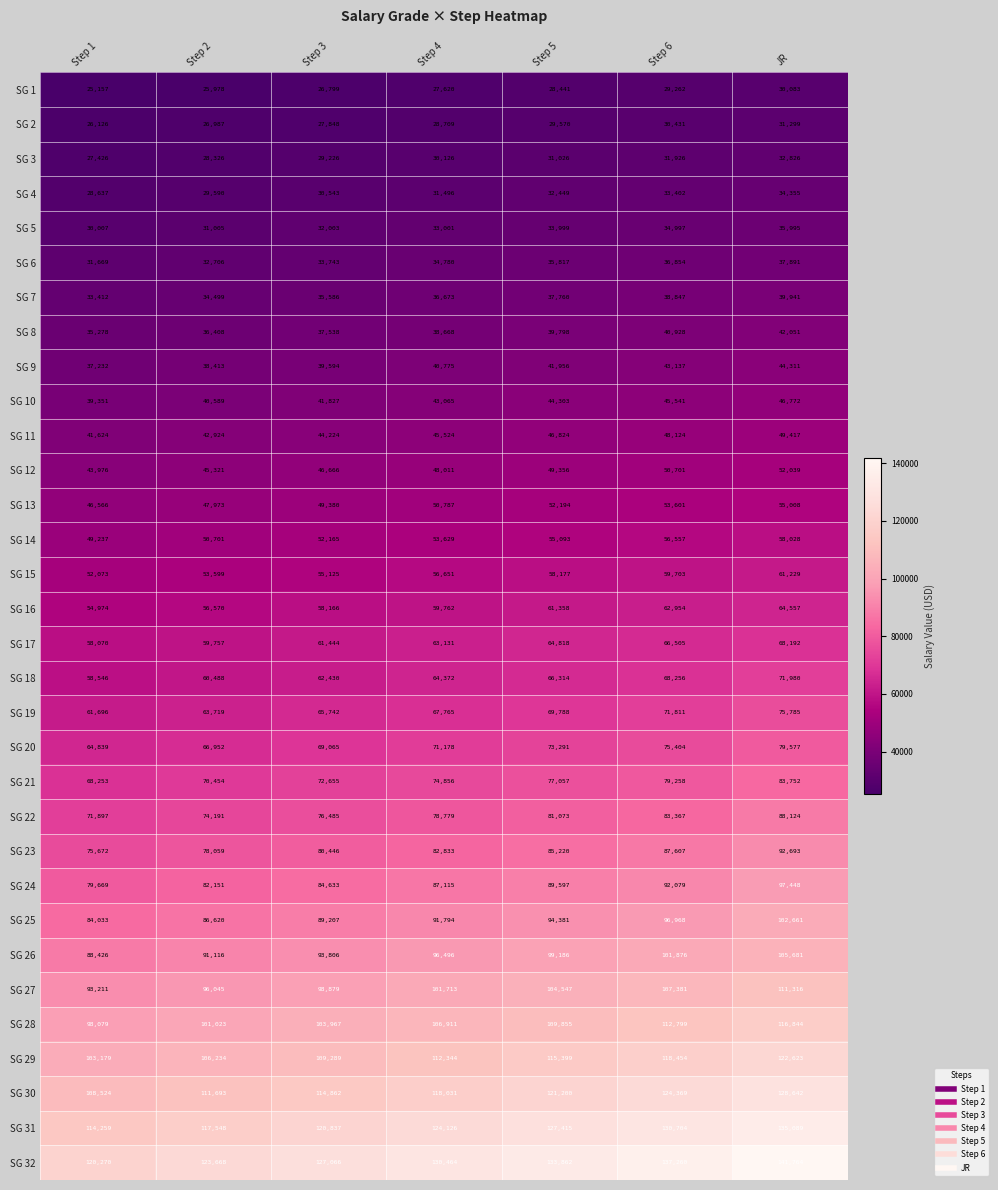

Which label corresponds to the largest value in the chart?

JR